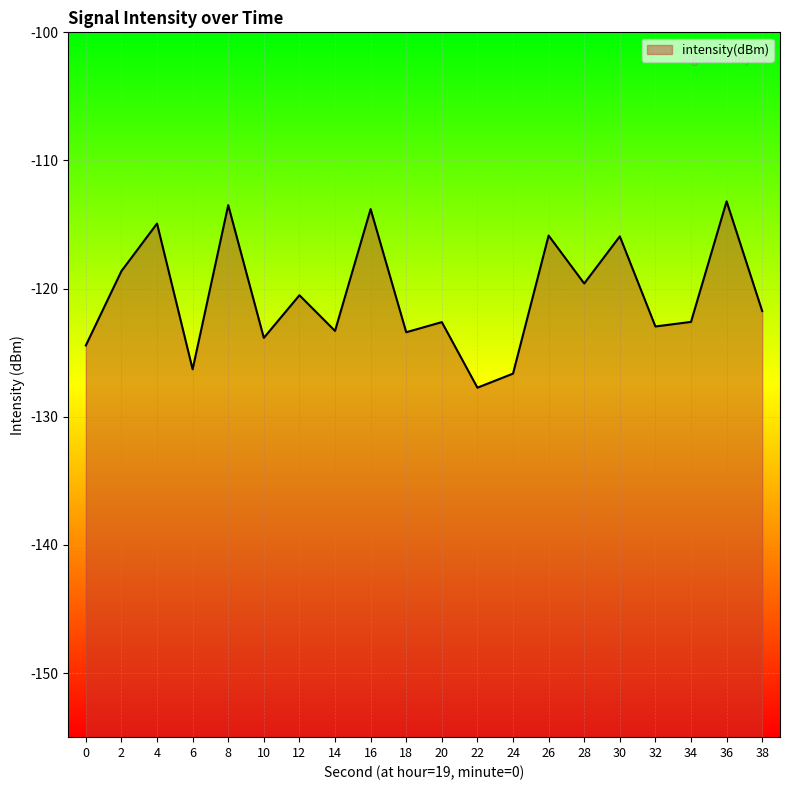

Reading left to right, extract all data points from this chart.

-124.4	-118.6	-114.9	-126.3	-113.5	-123.8	-120.5	-123.3	-113.8	-123.4	-122.6	-127.7	-126.6	-115.9	-119.6	-115.9	-123.0	-122.6	-113.2	-121.8